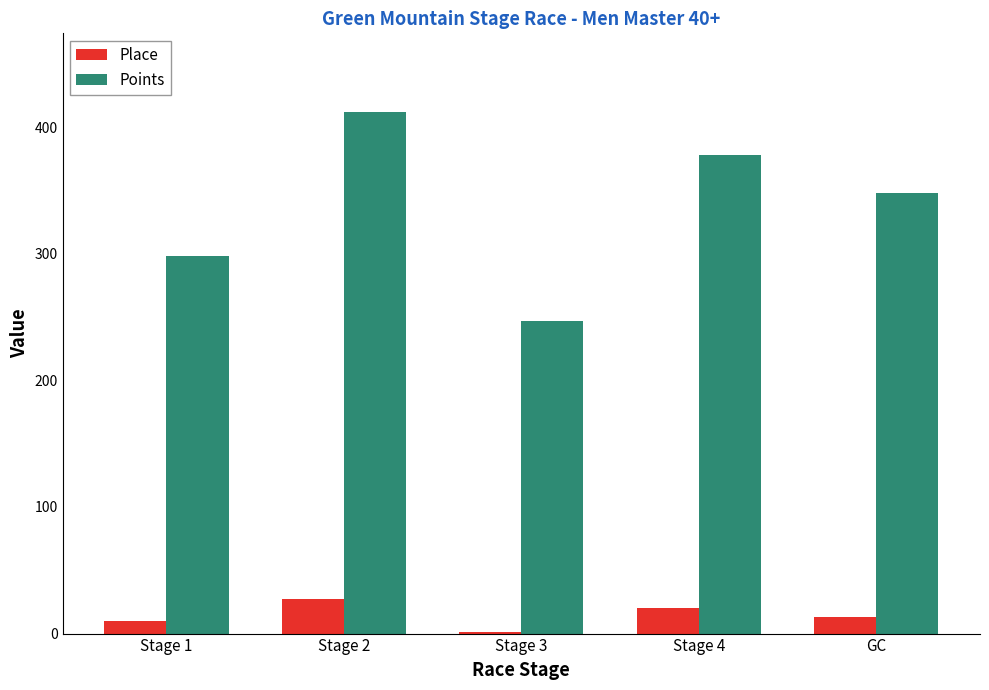

Where is Points nearest to the value 329?

GC